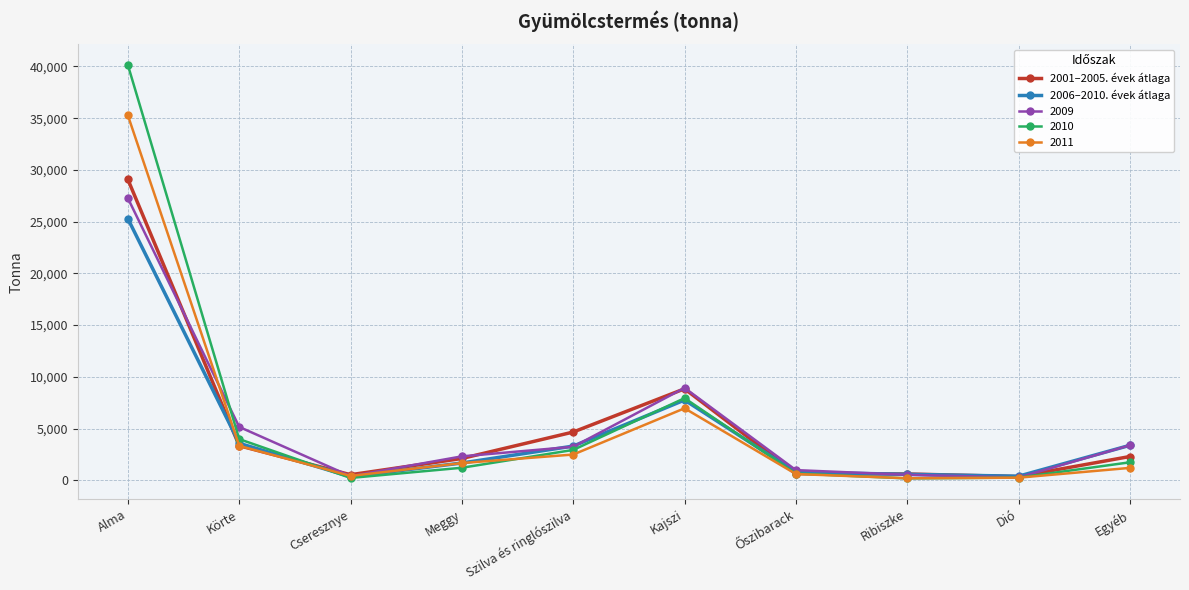

What is the difference between the maximum and minimum values in the 2001–2005. évek átlaga series?

28718